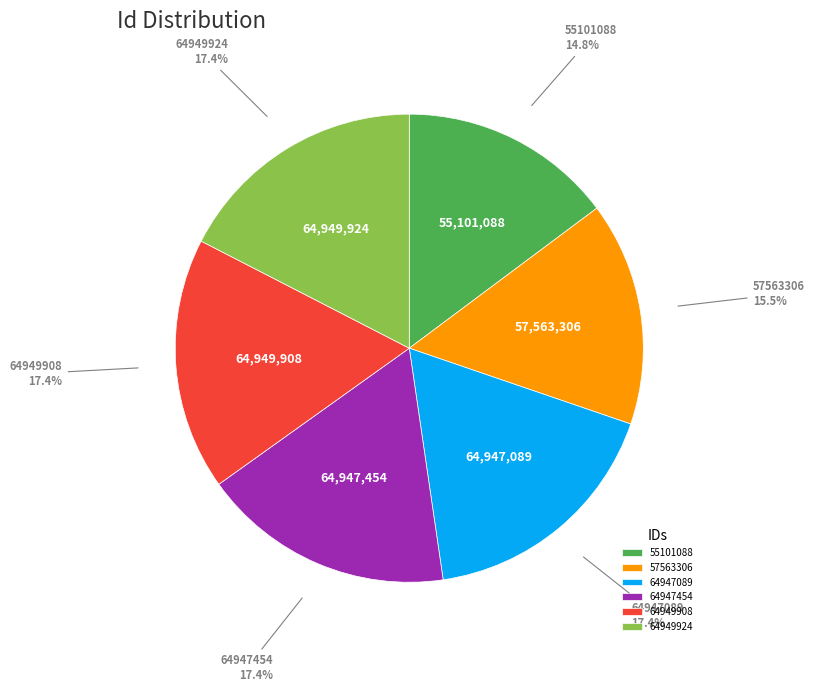

To the nearest percent, what percentage of the pie is 64947454?

17%